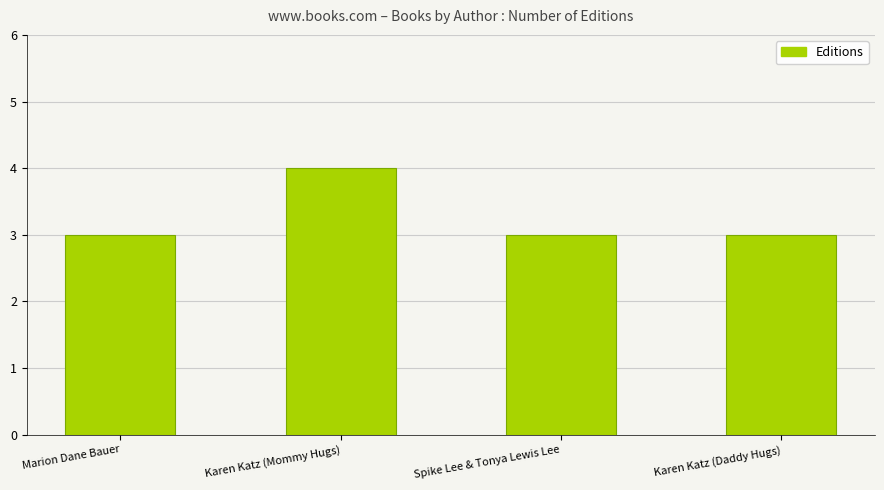

The chart shows a value of 5 at Karen Katz (Daddy Hugs). True or false?

False